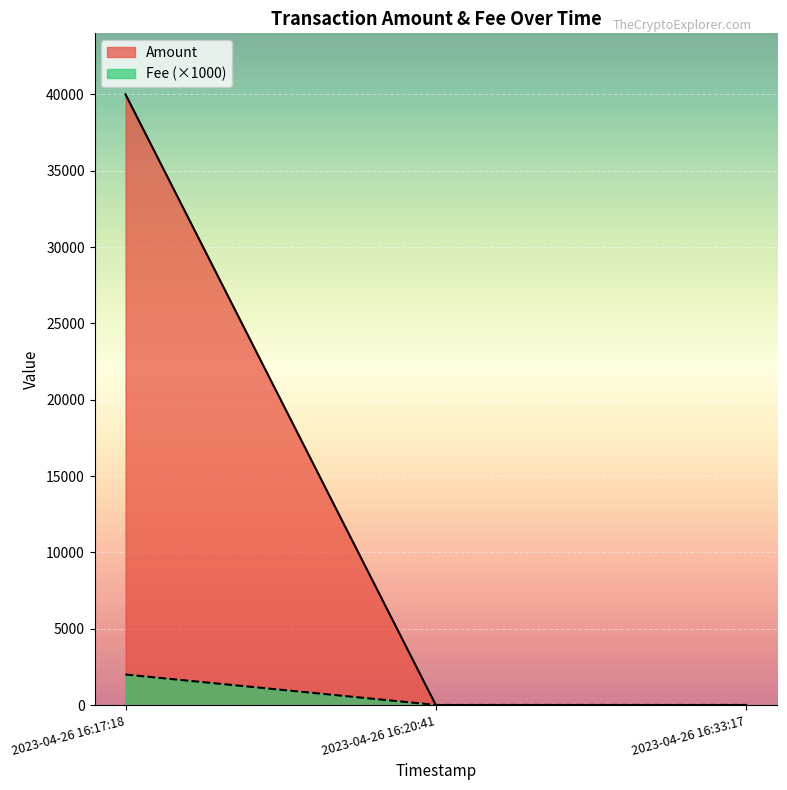

List the series in order of their peak value, lowest first.

Fee (×1000), Amount